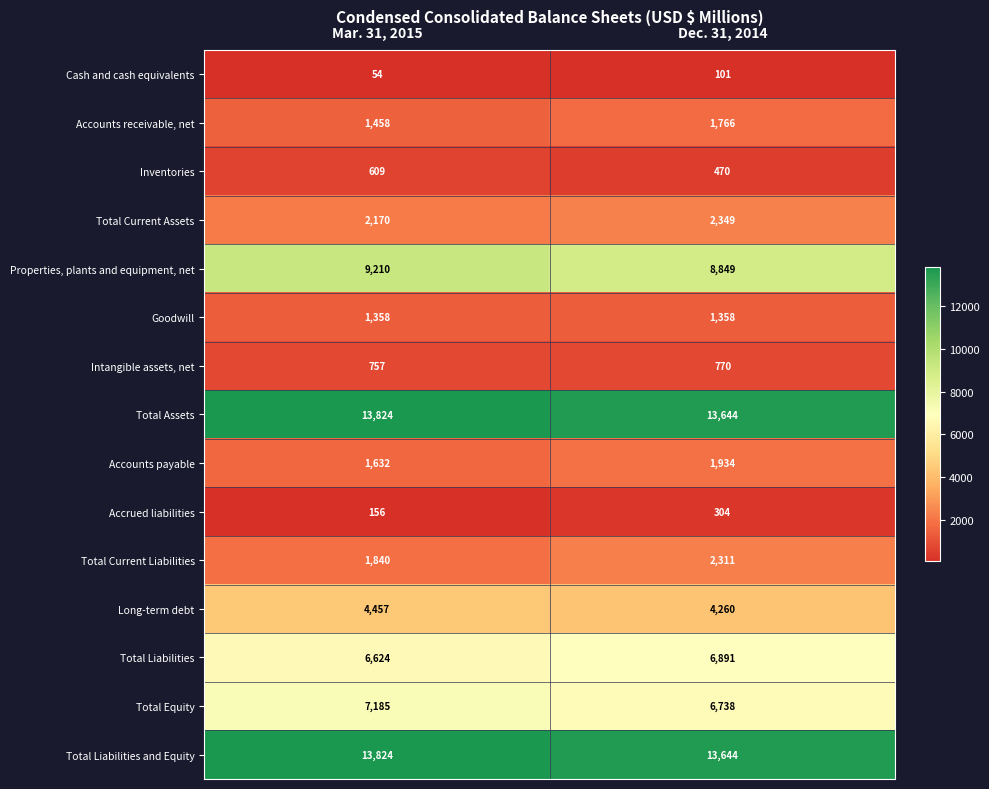

Between Mar. 31, 2015 and Dec. 31, 2014, which series saw the biggest shift?

Total Current Liabilities